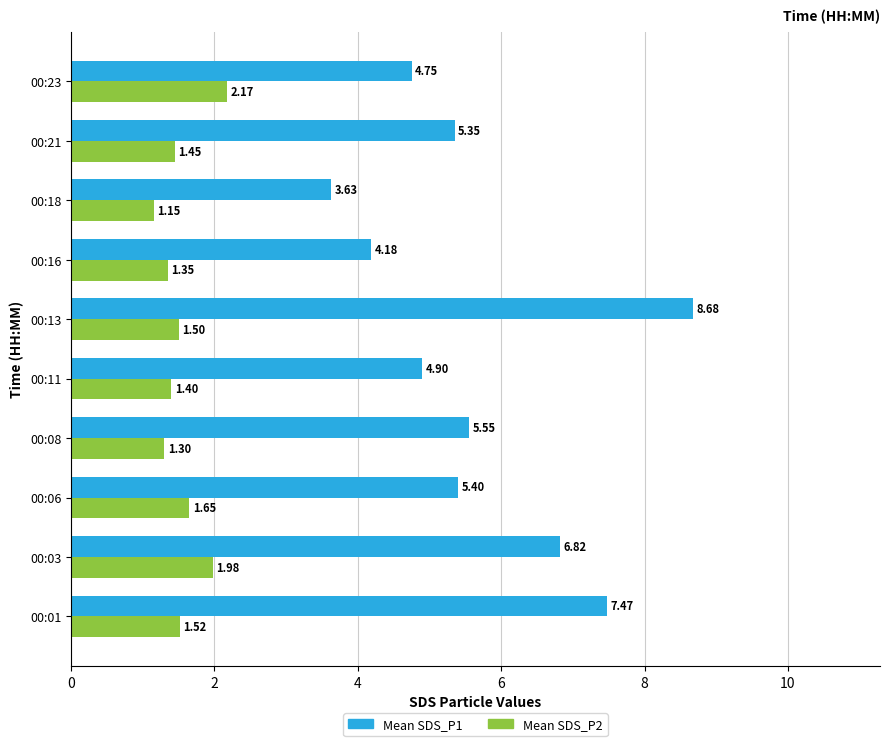

Which series has the largest range (max minus min)?

Mean SDS_P1